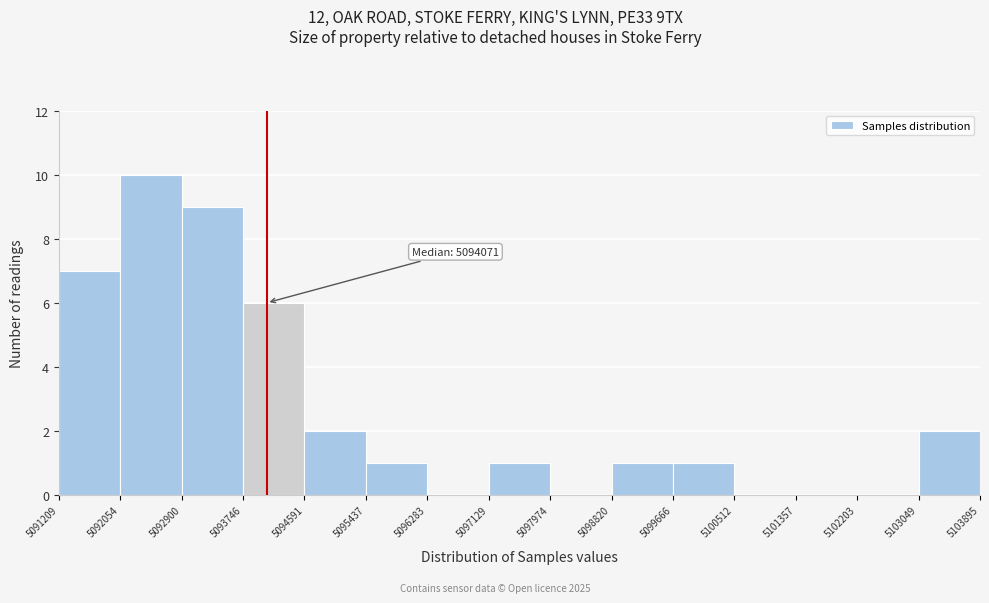

Which range on the x-axis has the tallest bar?

5092054 to 5092900